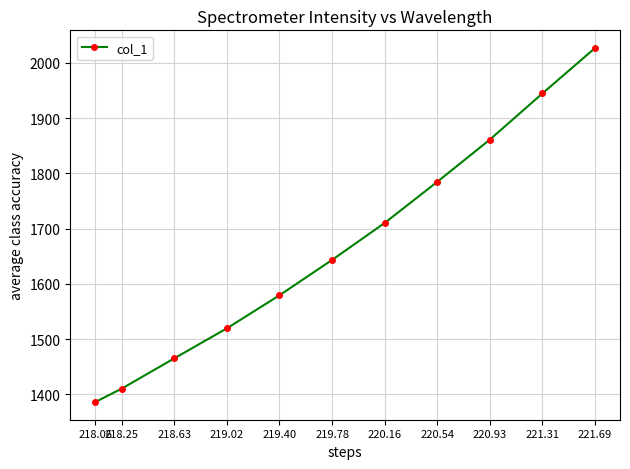

What is the difference between the values at 221.31 and 219.40?

365.6